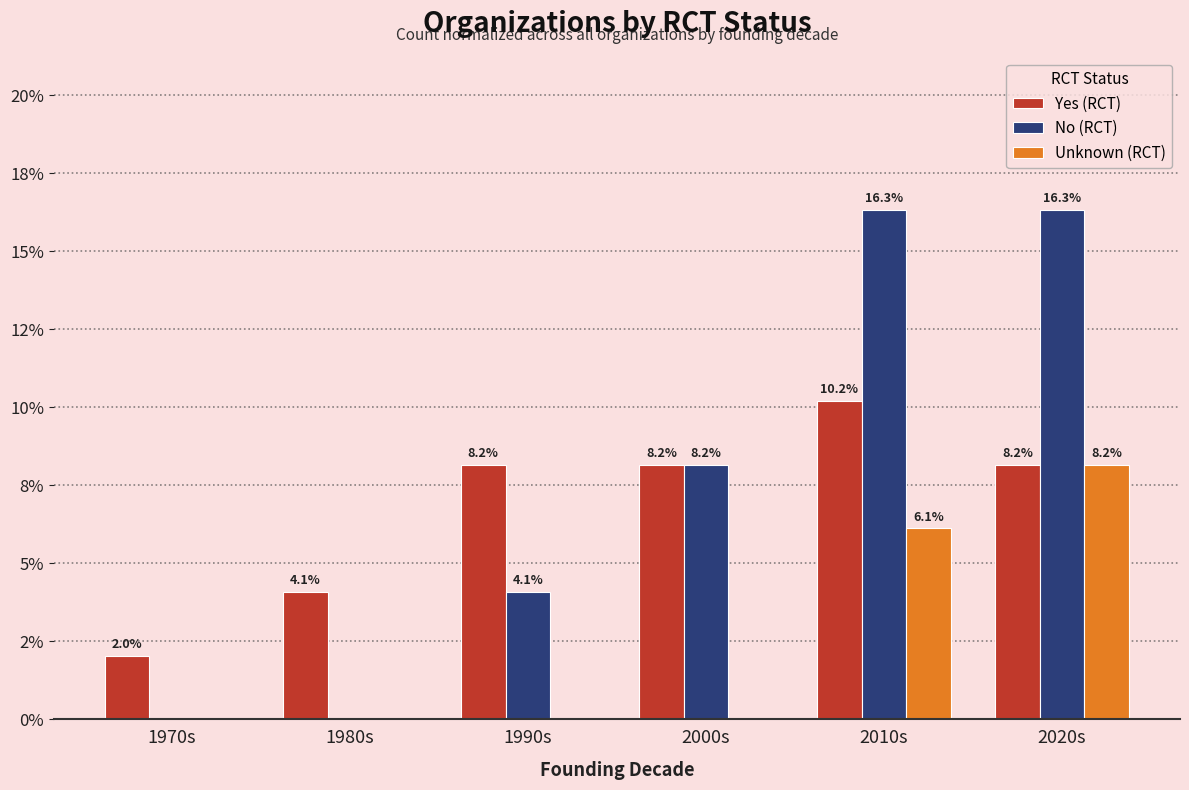

What is the approximate value of No (RCT) at 2010s?

16.3